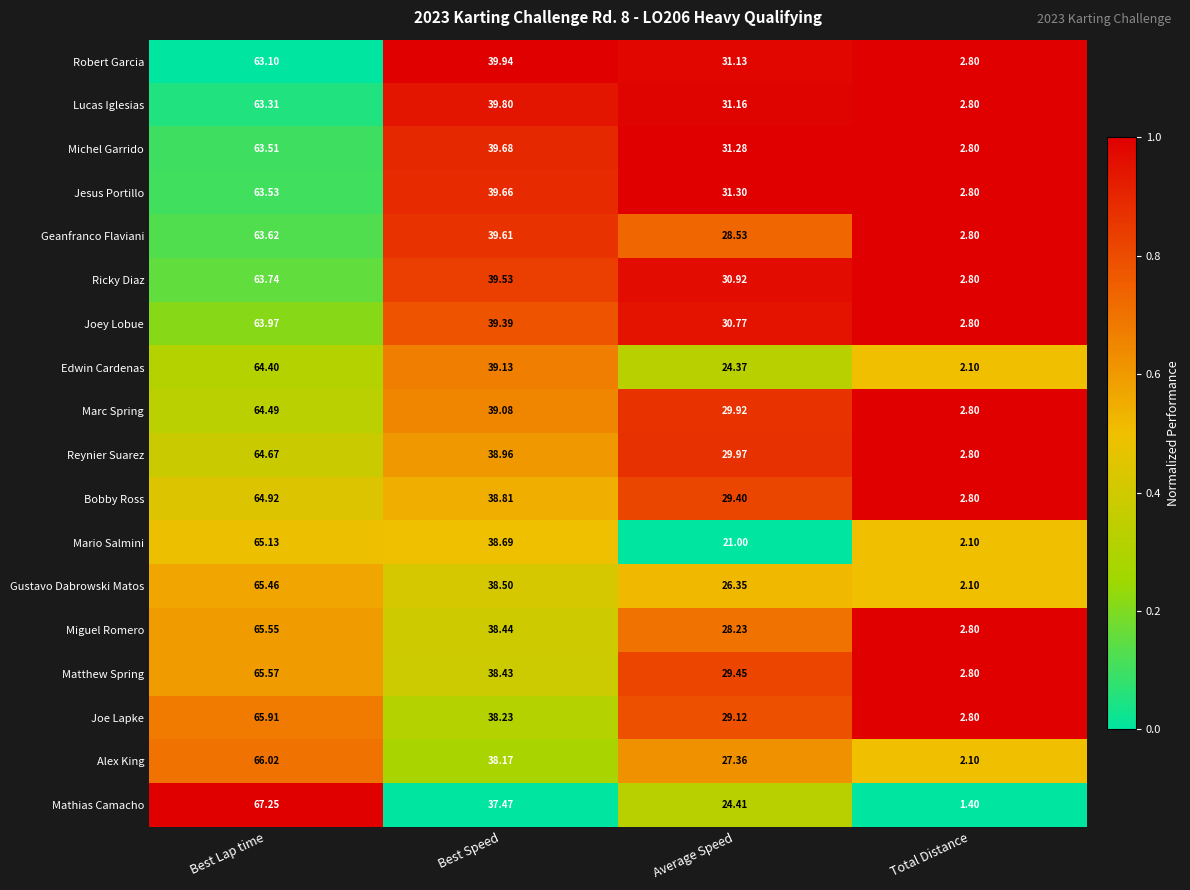

Where is Joe Lapke nearest to the value 34?

Best Speed